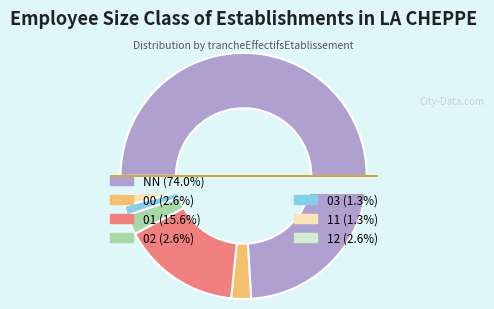

What is the majority slice?

NN